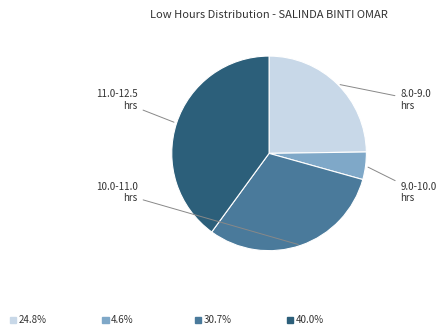

Is there a majority slice in this chart?

No